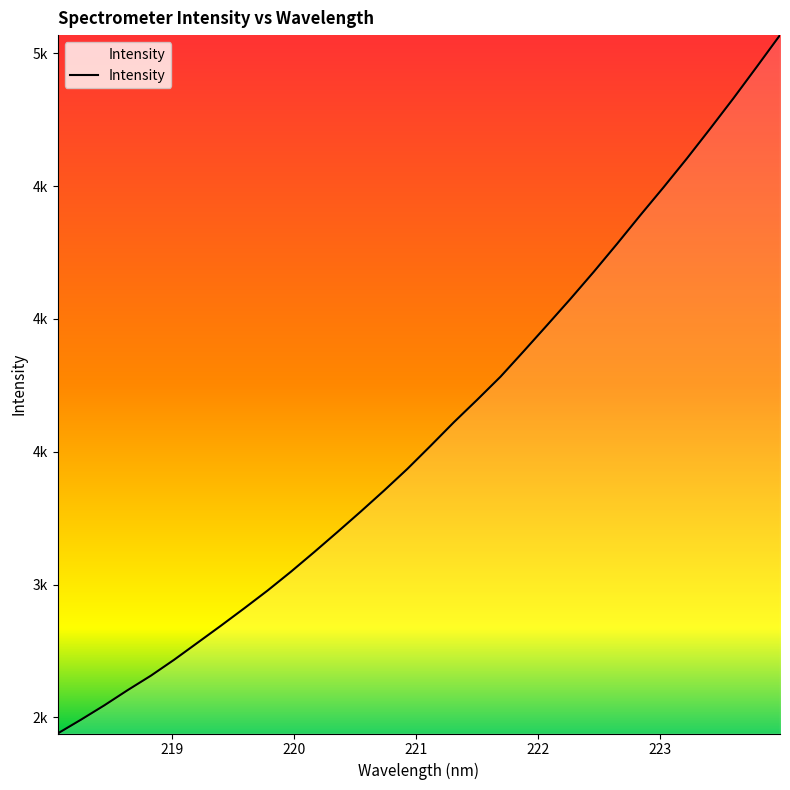

Is this an area chart (filled region under the line)?

Yes